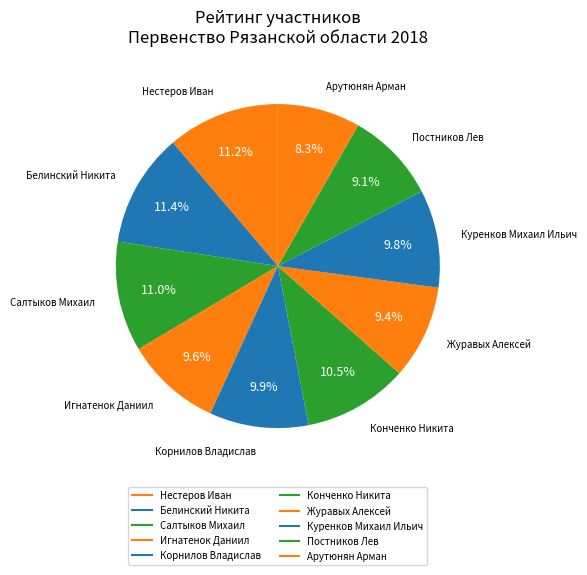

Which category has the smallest portion of the pie?

Арутюнян Арман